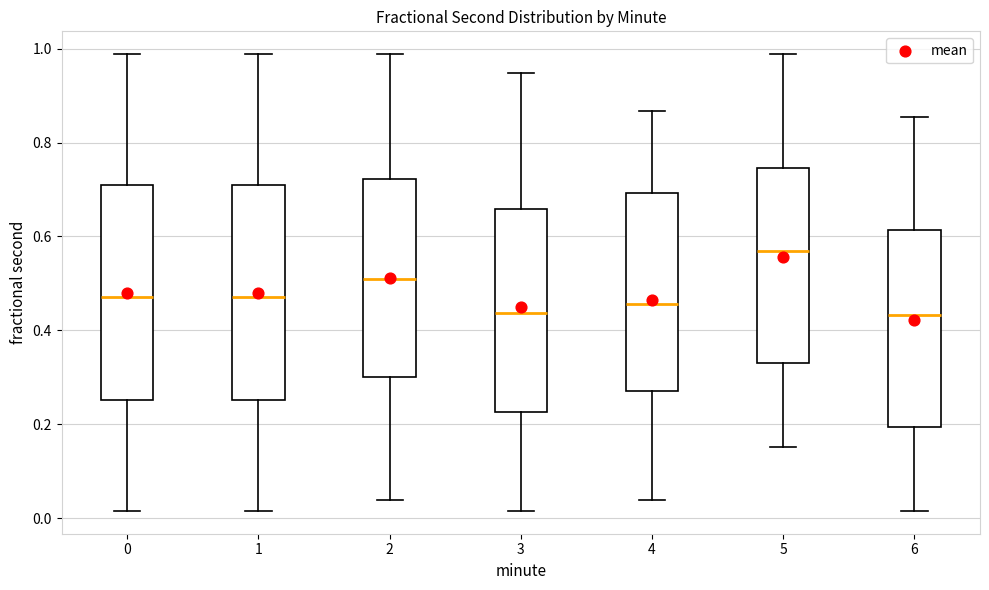

Where is the upper edge of the box at x = 4 on the y-axis? The values are not printed on the chart, so give them approximately, as read against the axis.

0.70